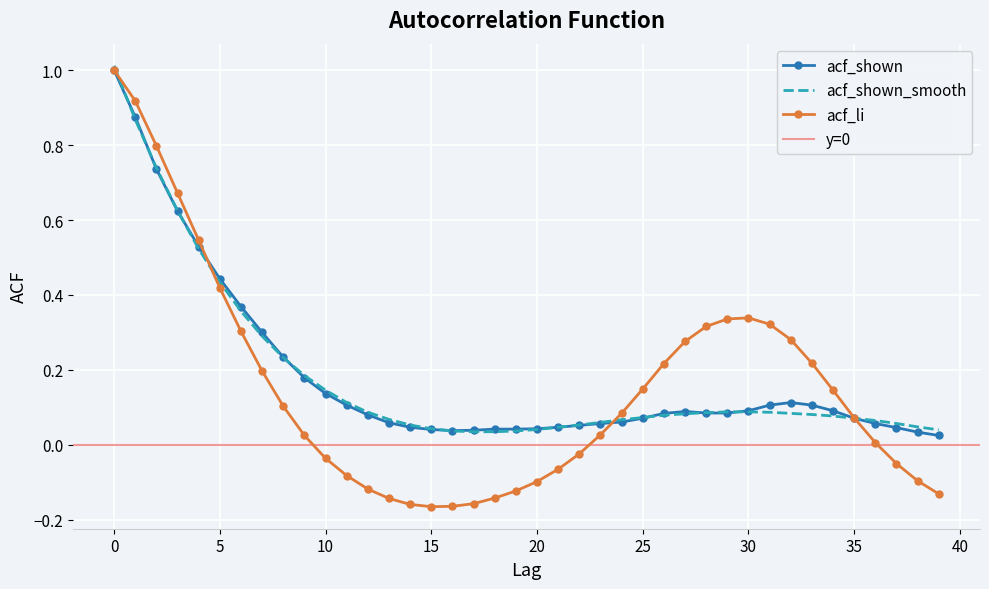

What is the sum of all acf_li values?

6.0